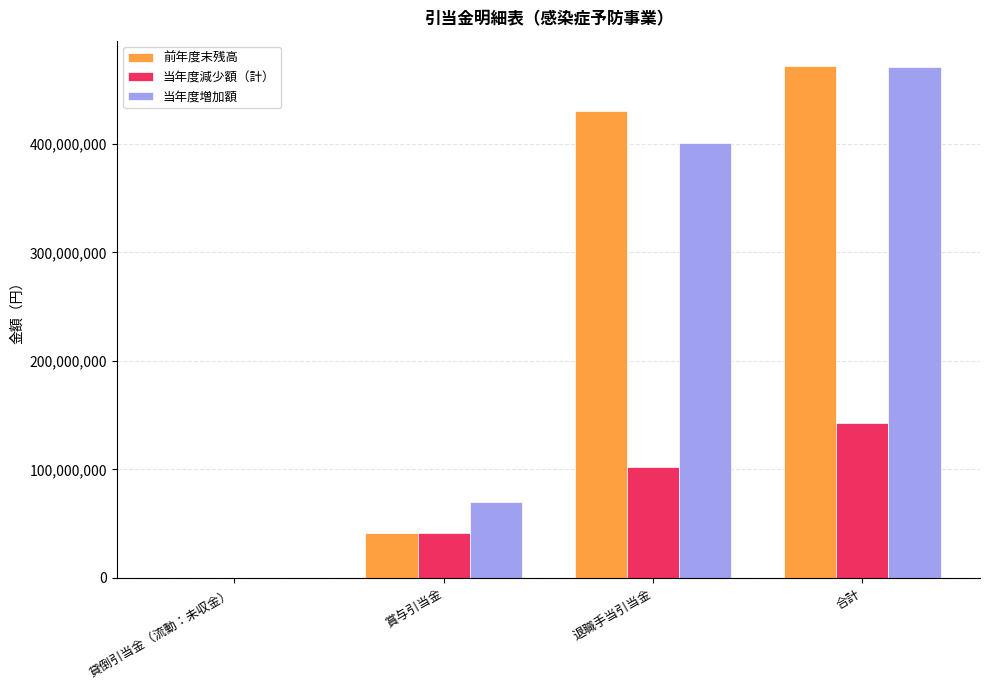

How many groups of bars are there?

4